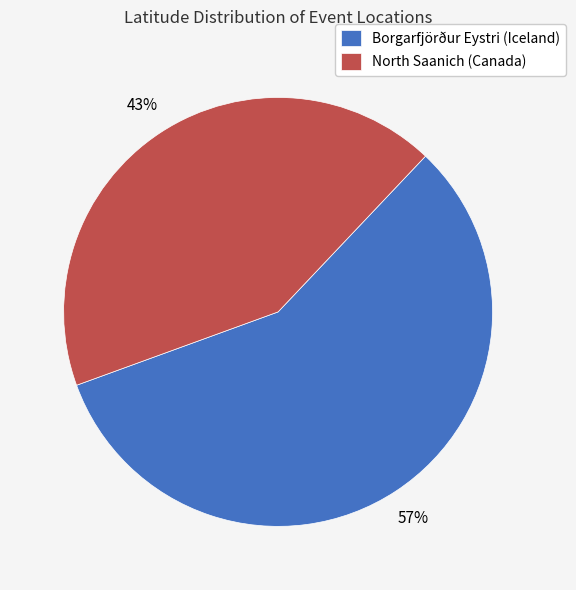

Rank the categories by value from highest to lowest.

Borgarfjörður Eystri (Iceland), North Saanich (Canada)